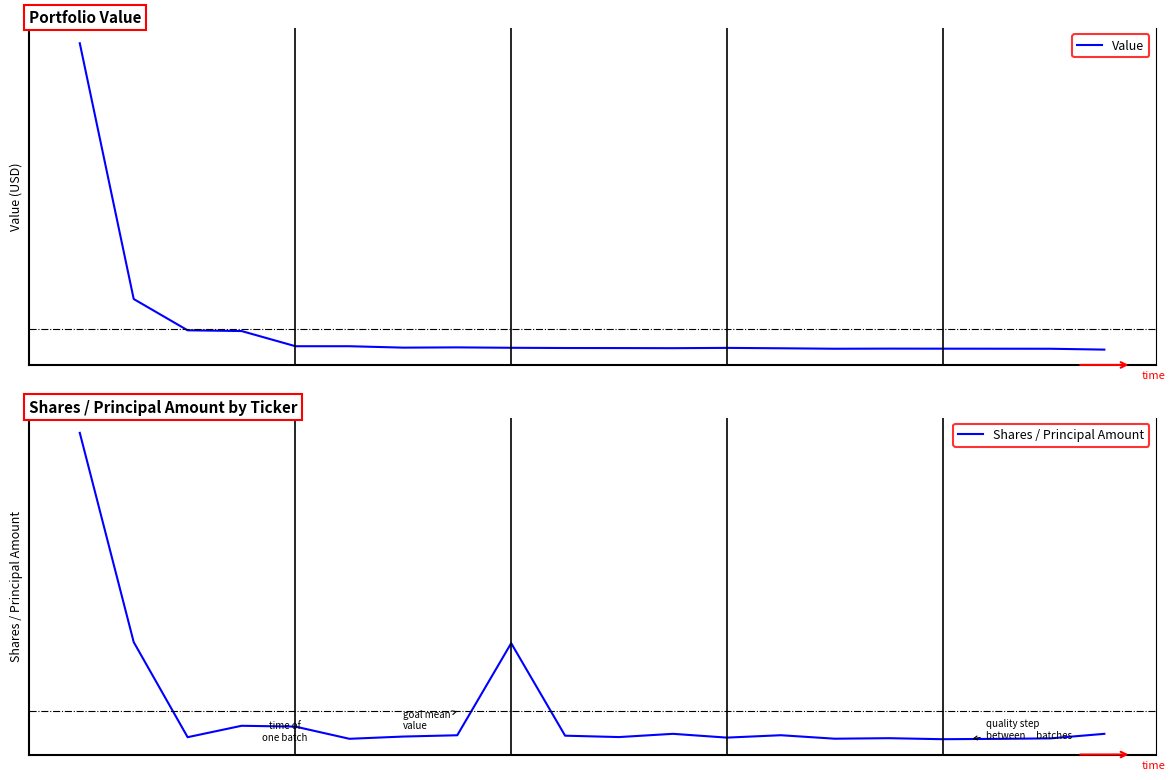

In Value, how many points are lower than both neighbors (excluding endpoints)?

3